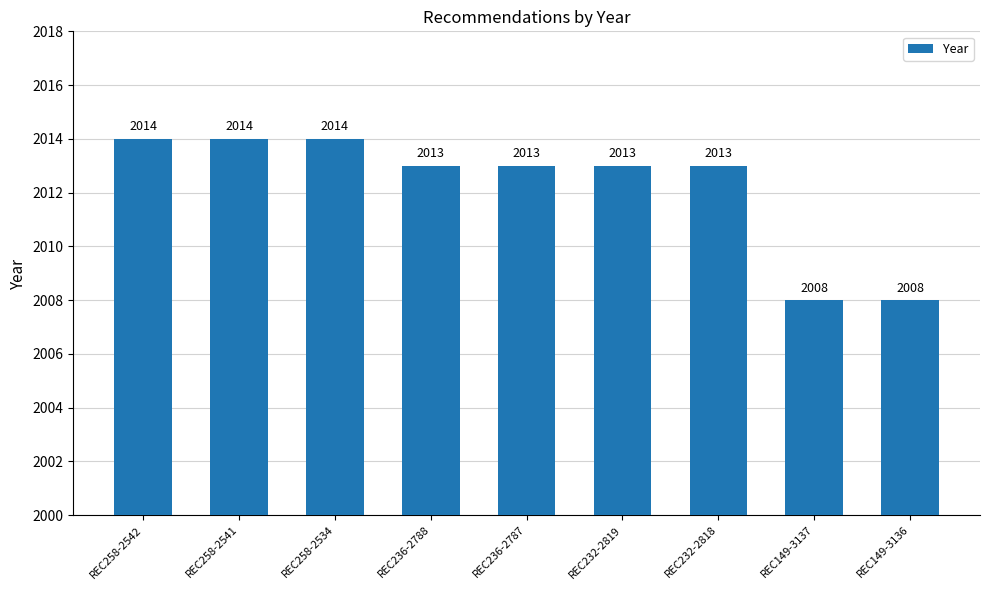

True or false: the data shows 670 at REC258-2541.

False